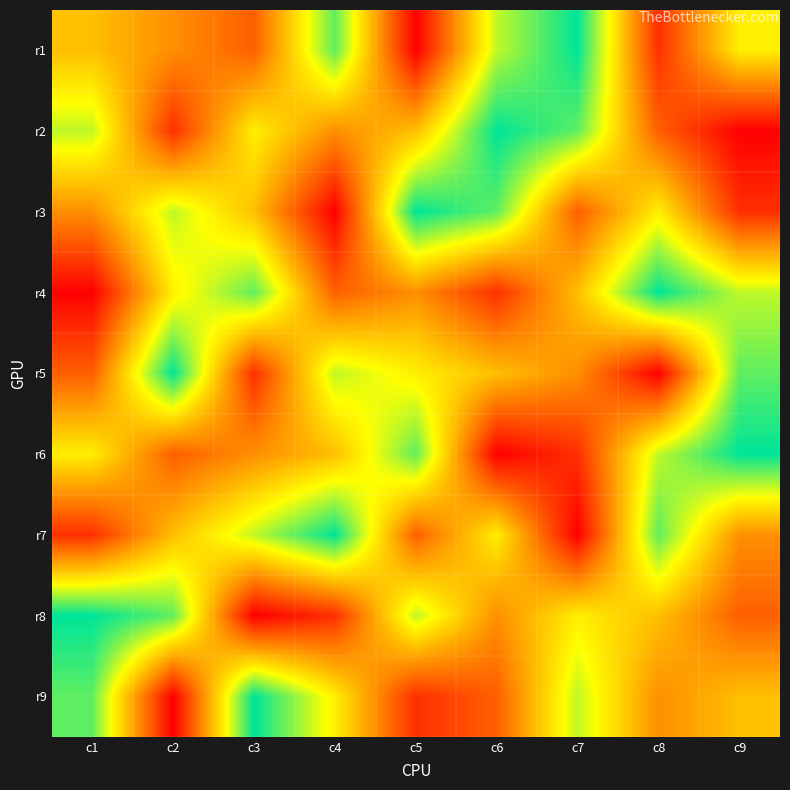

What is the smallest value displayed?

1